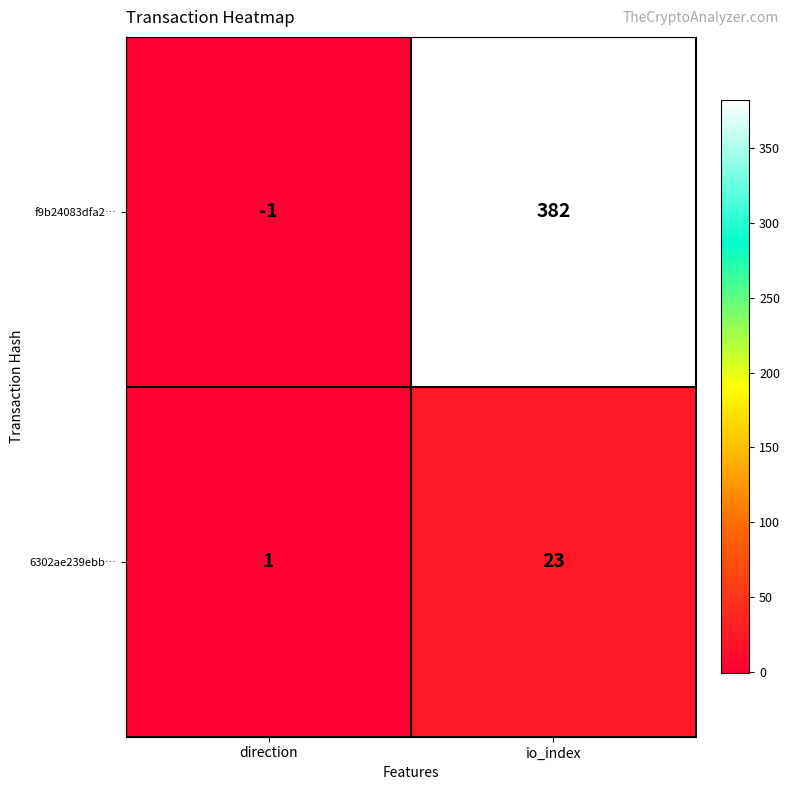

How many categories are shown in the chart?

2